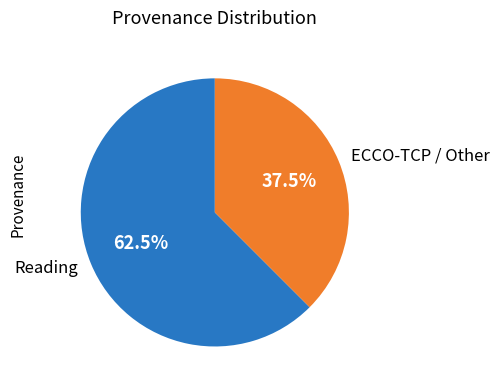

Is there a majority slice in this chart?

Yes